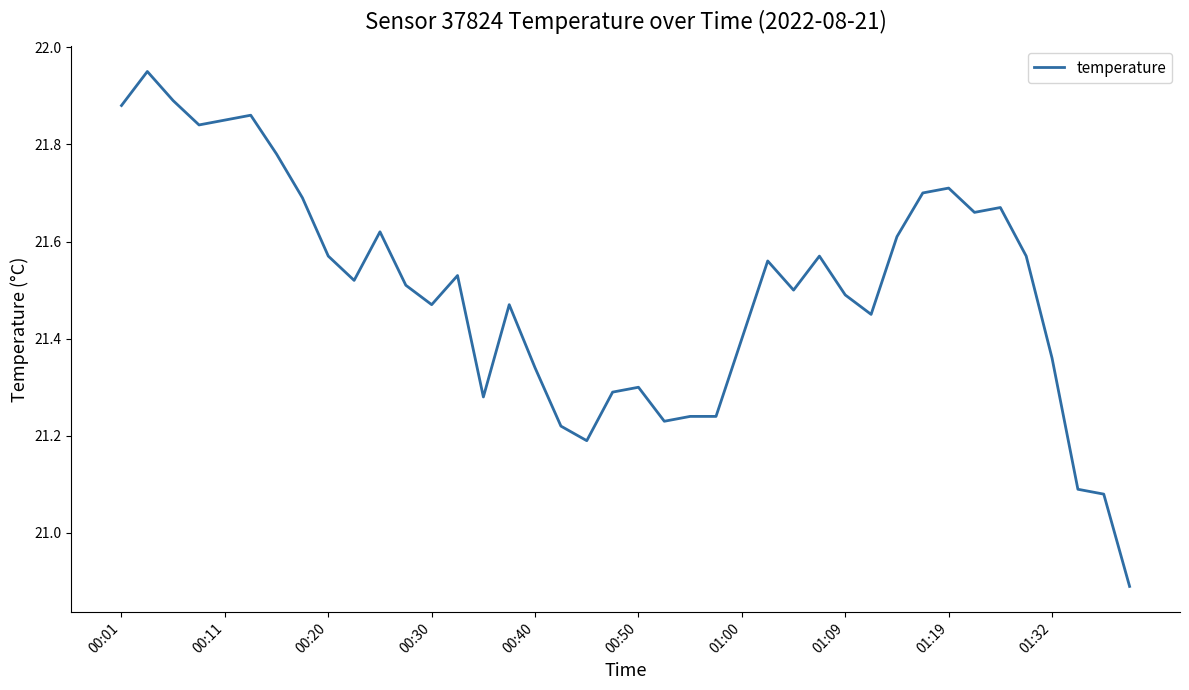

What is the smallest value displayed?

20.9